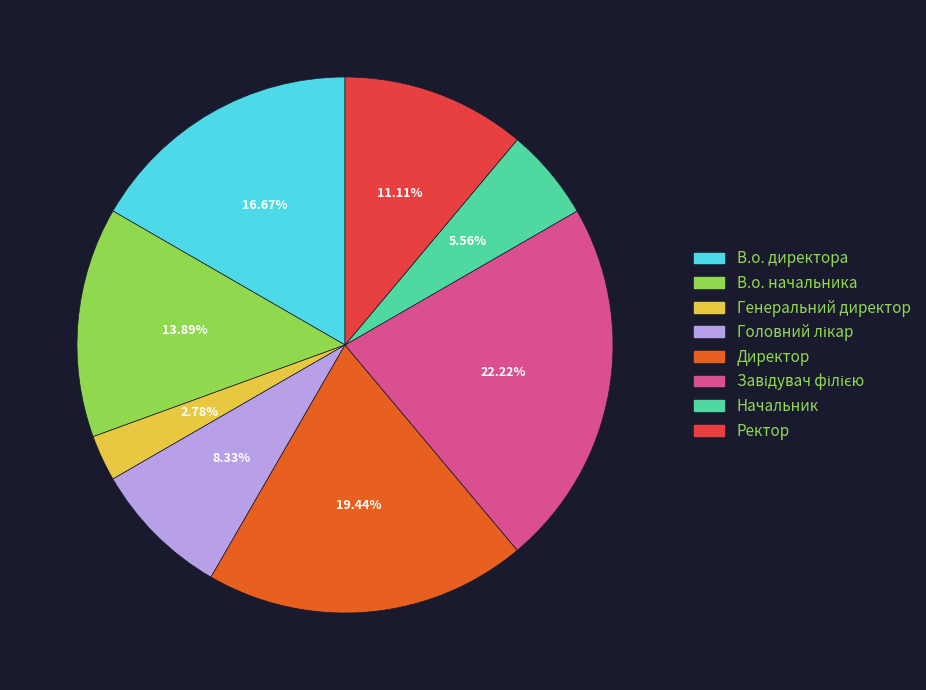

The Директор slice represents 5% of the pie. True or false?

False